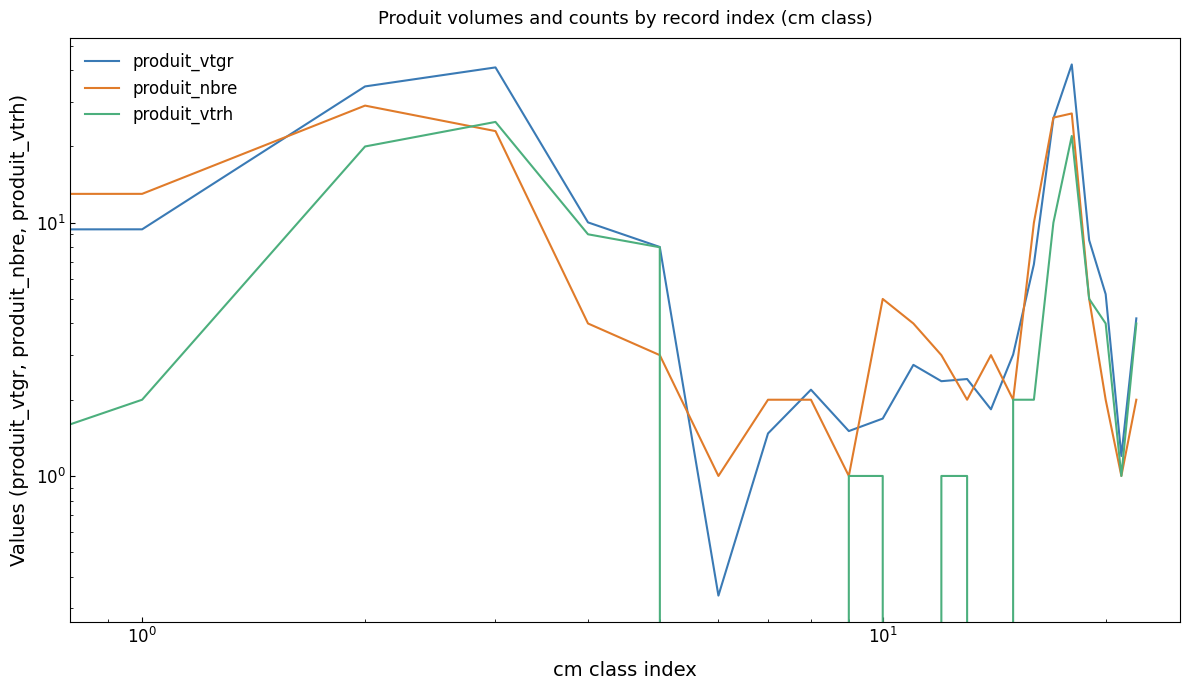

What is the difference between the maximum and second lowest values in the produit_nbre series?

28.0